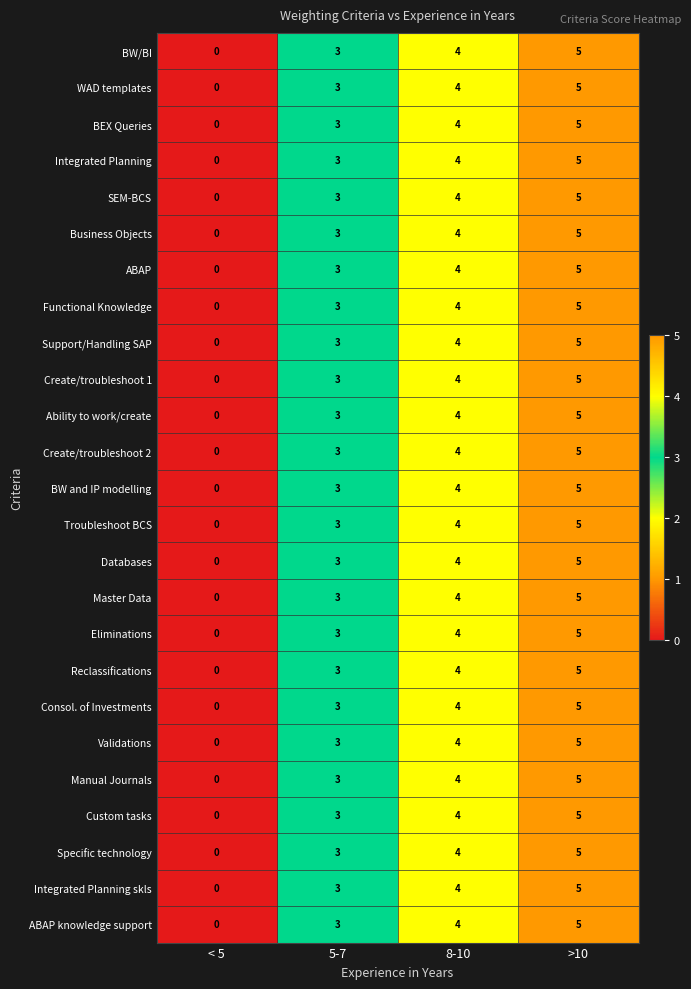

The BW and IP modelling series shows 3 at 5-7. True or false?

True